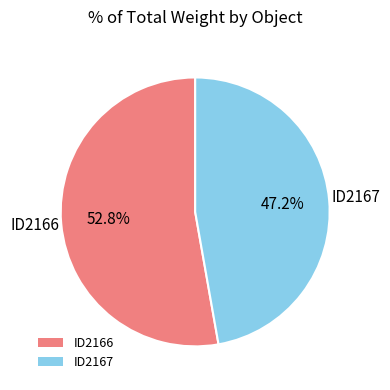

Which slice represents more than half of the pie?

ID2166